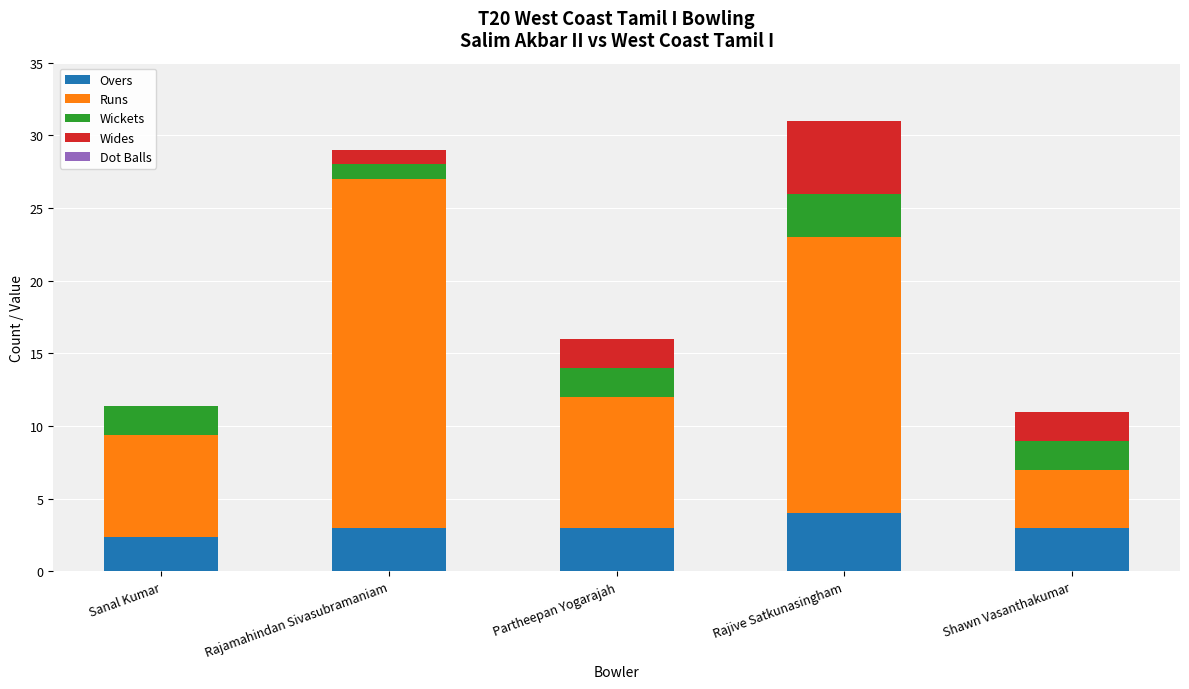

What is the total value across all series at Rajamahindan Sivasubramaniam?

29.0